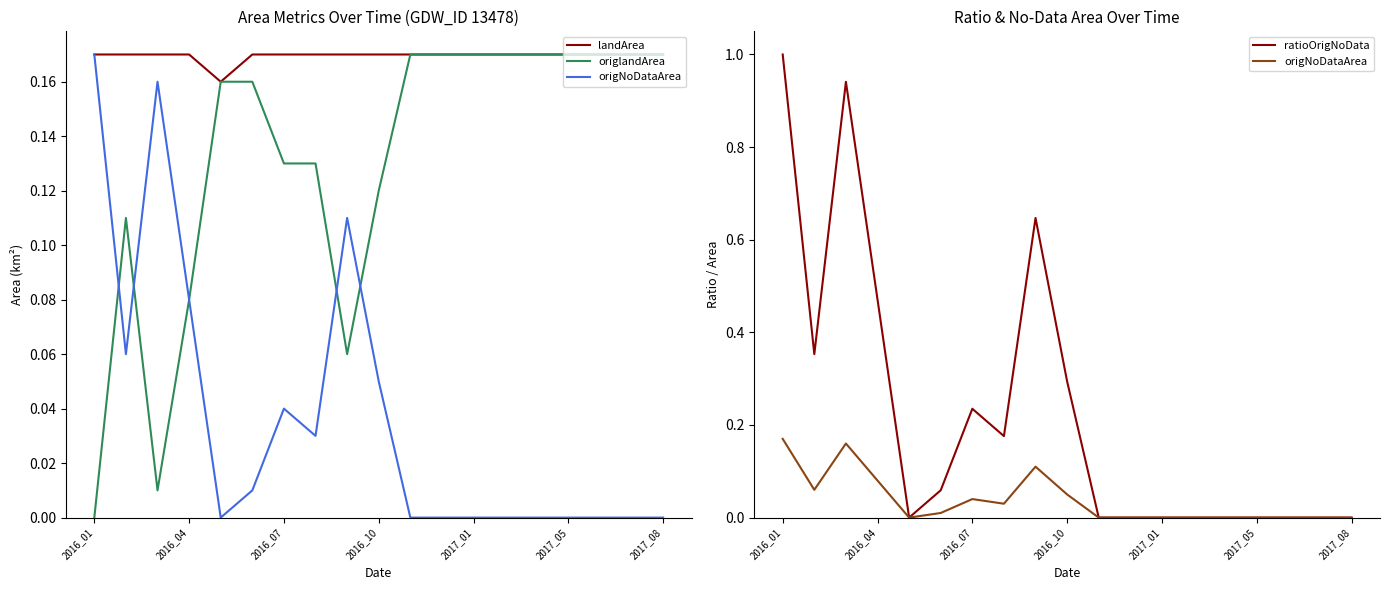

How many data points in origNoDataArea are above 0?

9